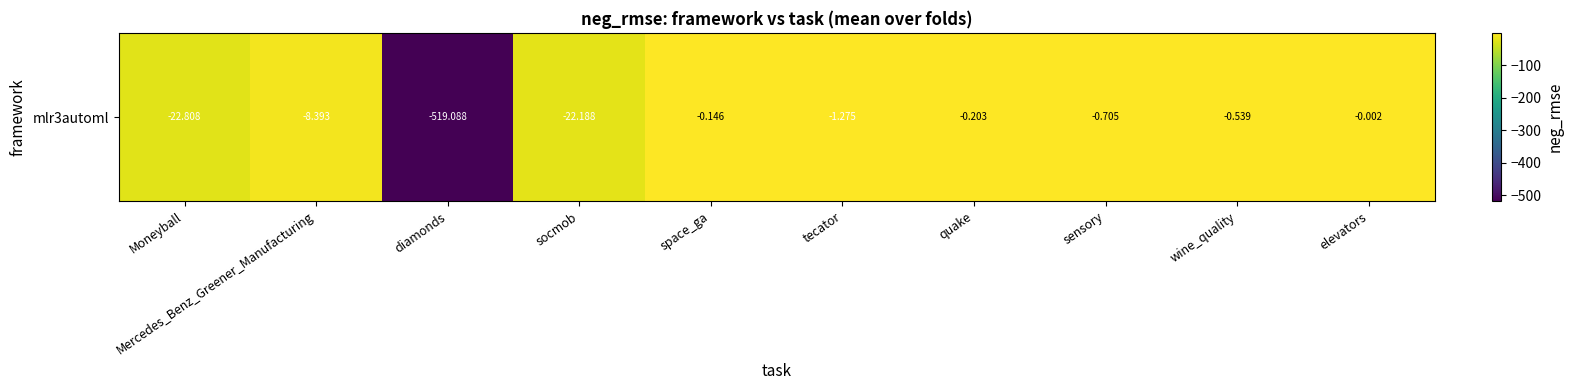

What is the sum of the values at sensory and Mercedes_Benz_Greener_Manufacturing?

-9.1